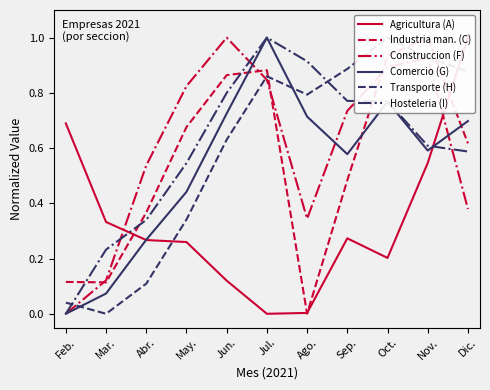

What position from the left is Sep.?

8